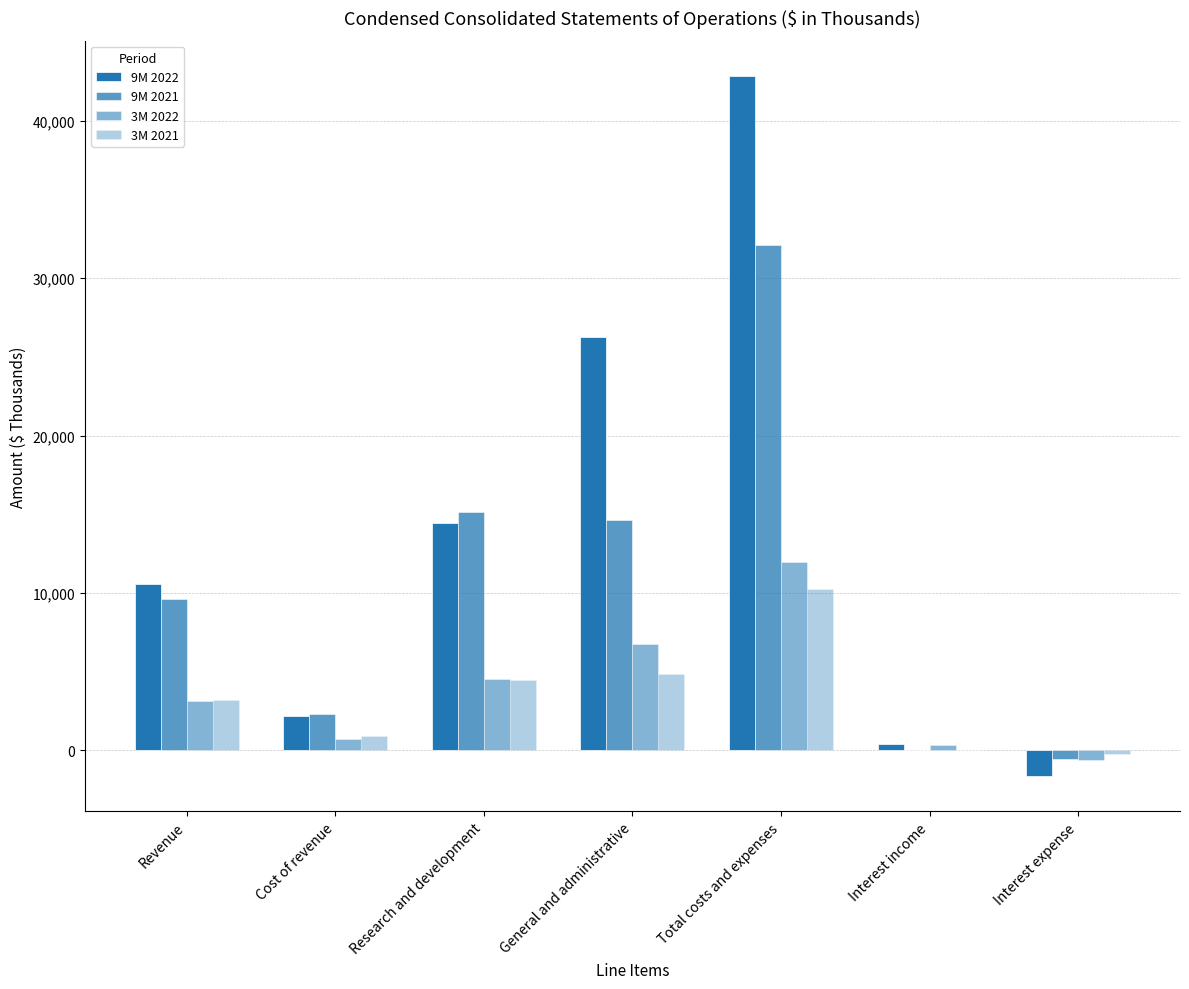

At which category is the sum across all series the highest?

Total costs and expenses